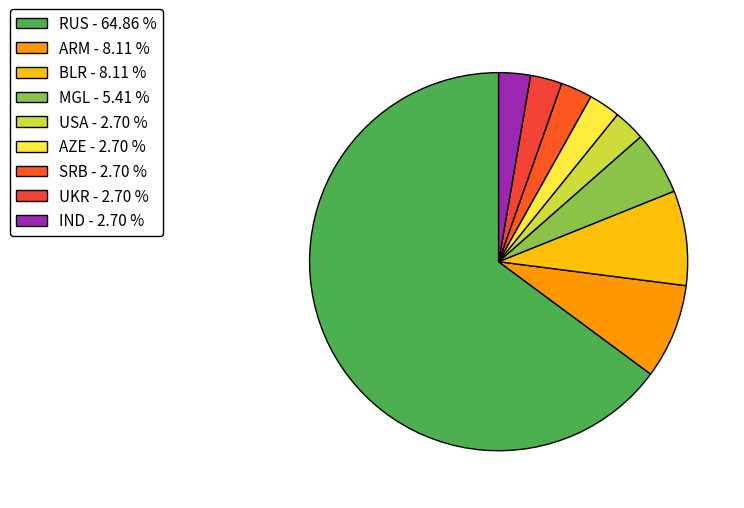

Is there any slice that represents more than half of the pie?

Yes